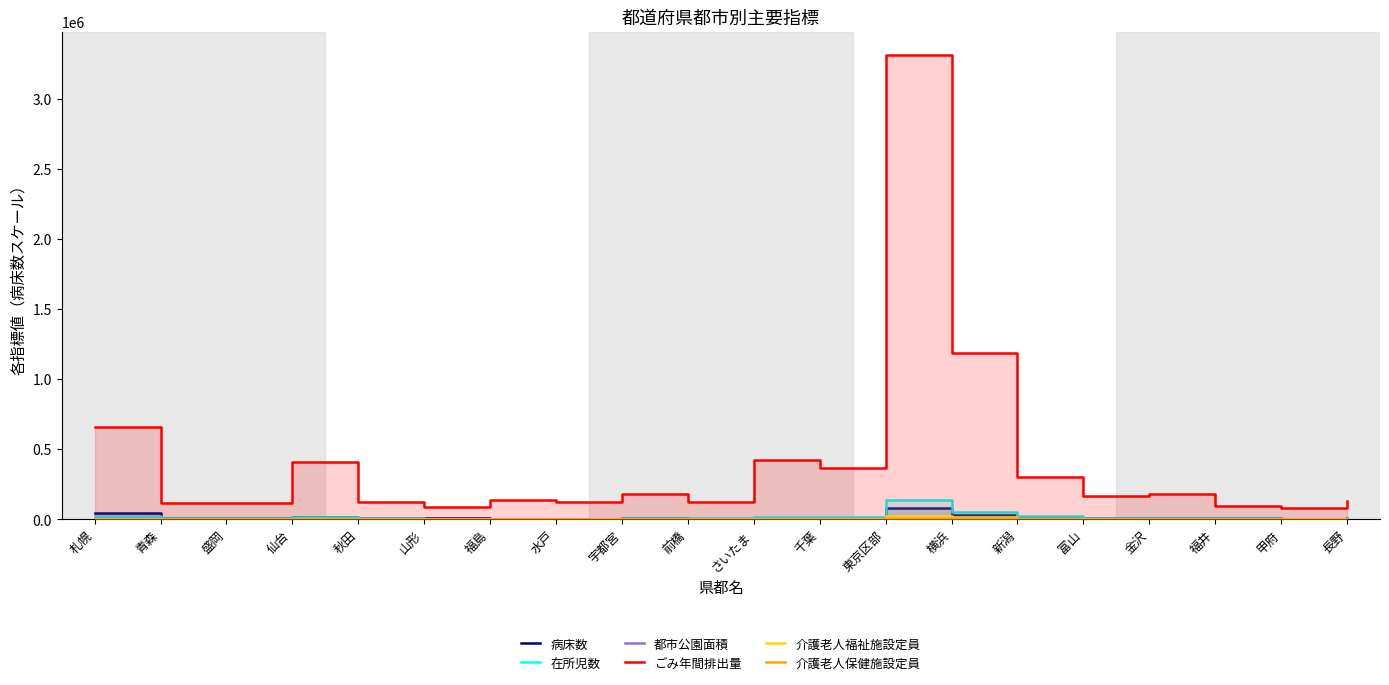

What is the difference between the highest and lowest values at 福島?

137012.5